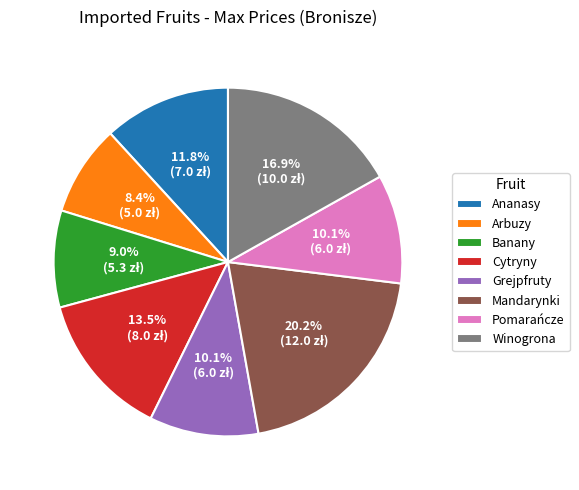

How many segments does this pie chart have?

8